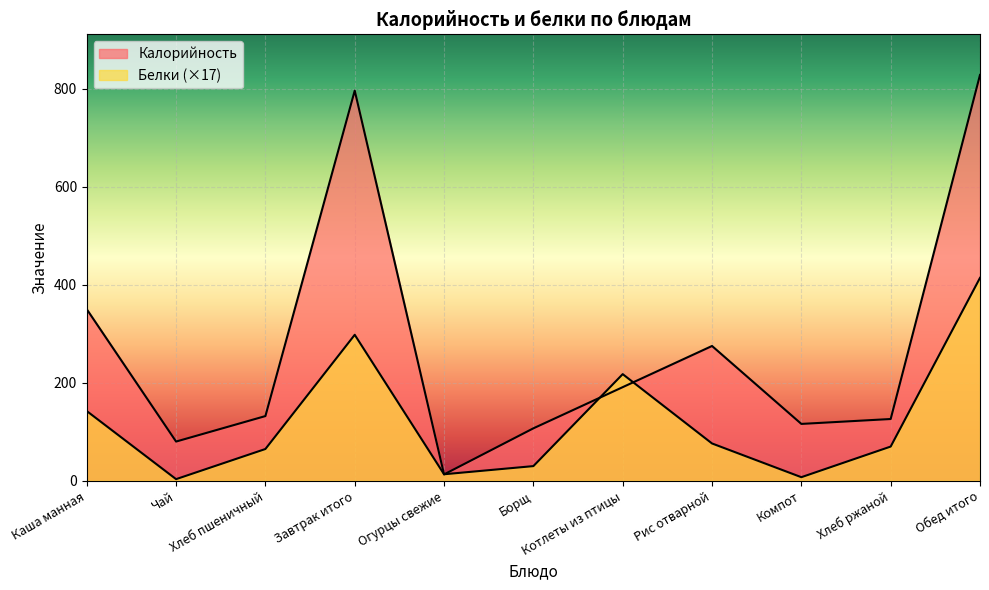

Is it true that Белки equals 99.3 at Хлеб ржаной?

False